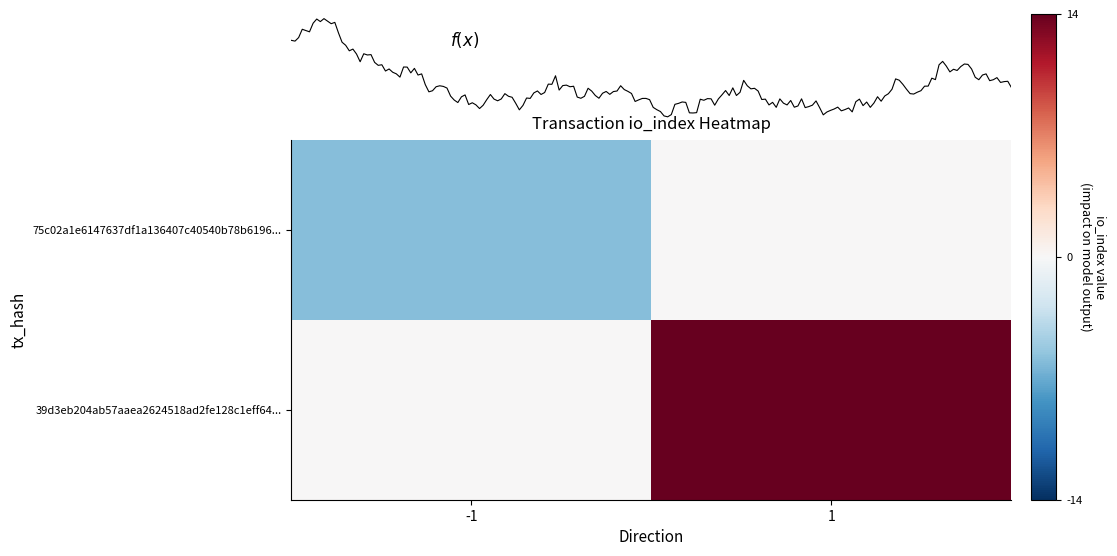

Where is 75c02a1e6147637df1a136407c40540b78b6196... nearest to the value -3?

-1